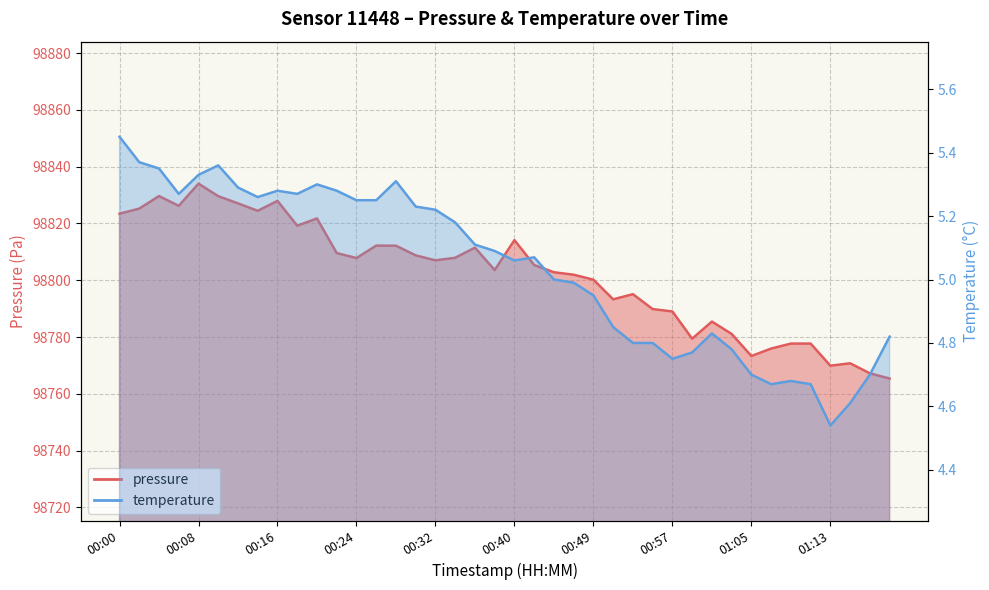

The temperature series shows 8.3 at 00:20. True or false?

False